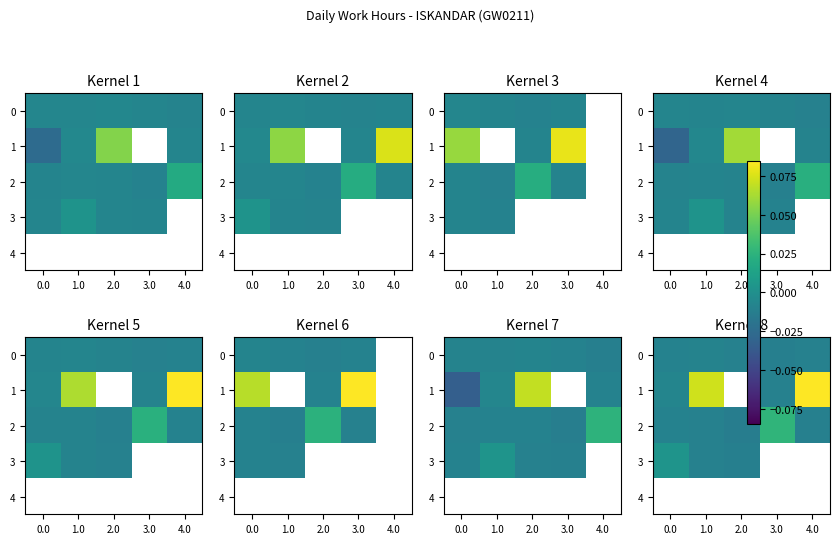

At how many categories does at least one series exceed 0?

4